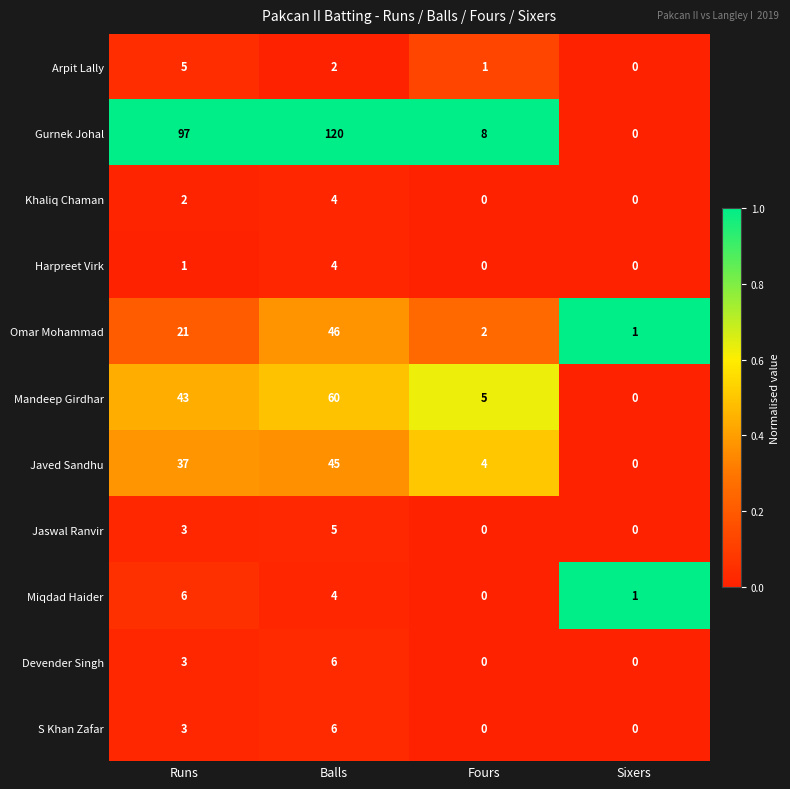

At which label is S Khan Zafar closest to 3?

Runs